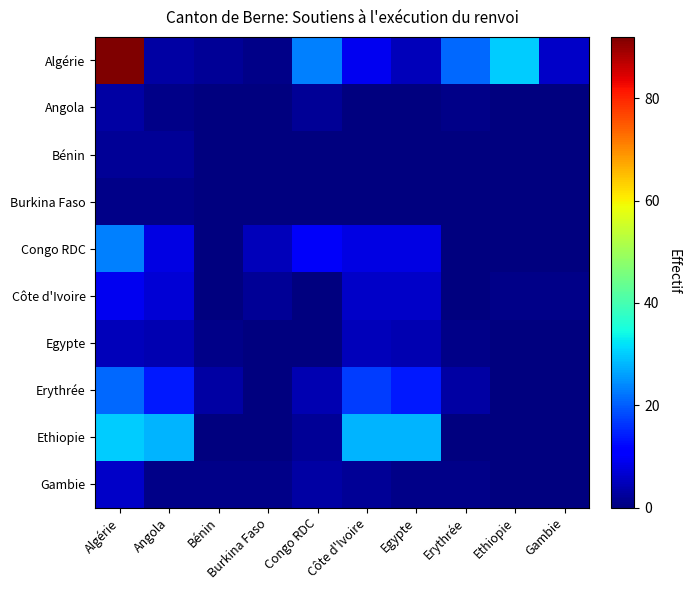

Between Angola and Ethiopie, which series saw the biggest shift?

Ethiopie